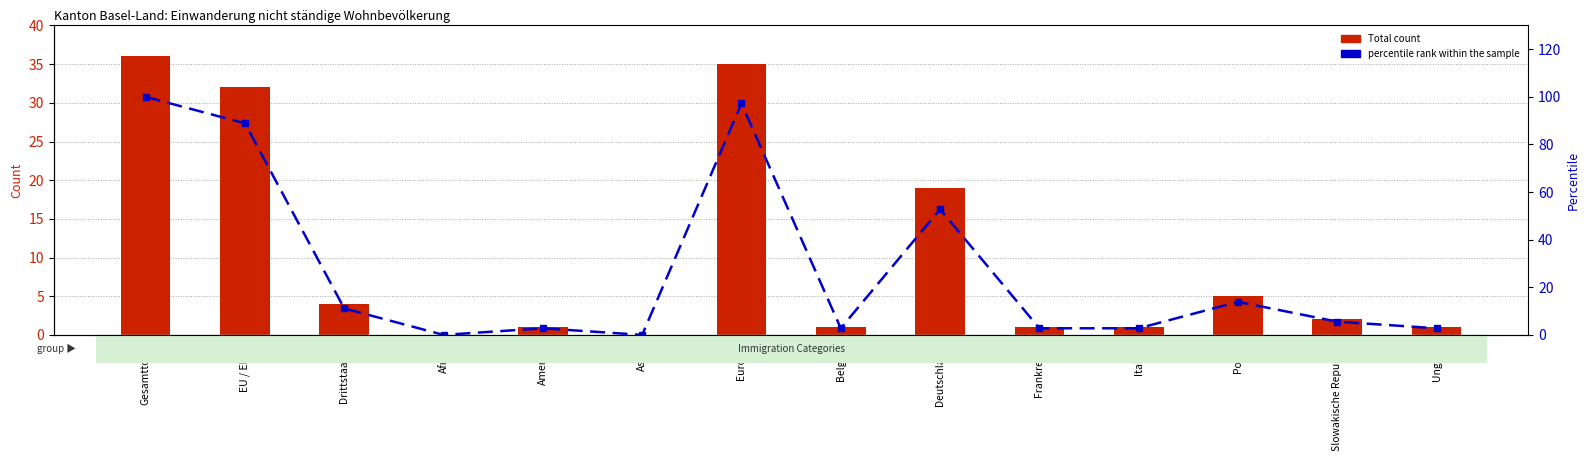

How many values in the Total series exceed 2?

6